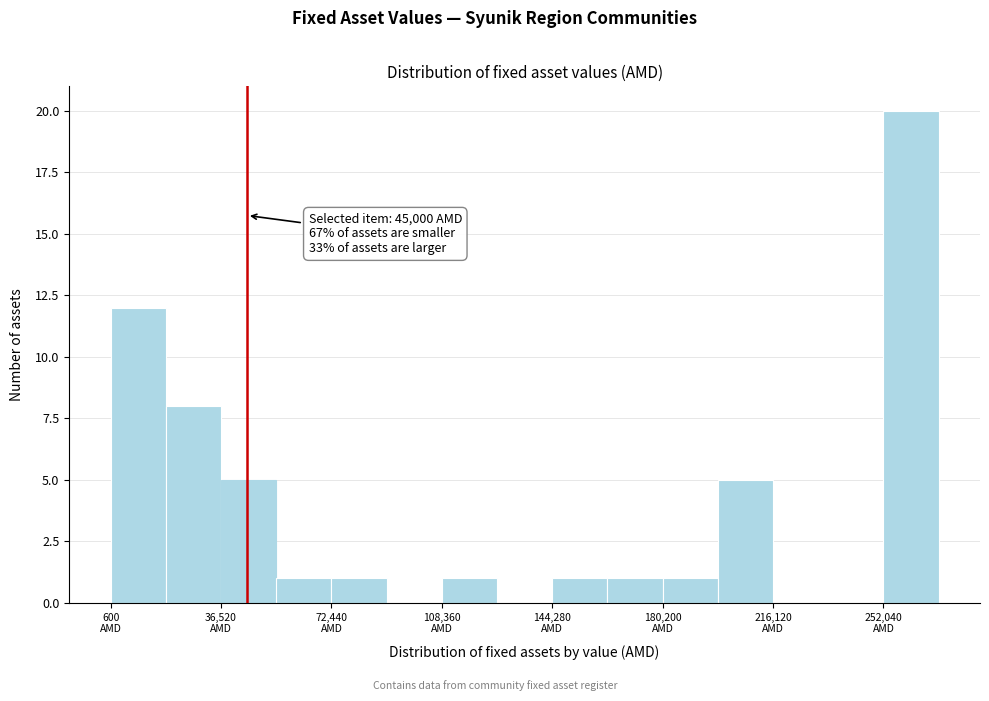

Read against the x-axis, roughly where is the centre of the tallest bar?

260000